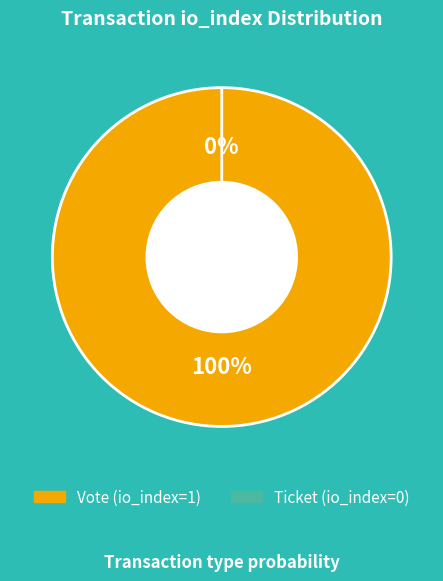

What is the smallest slice in the pie chart?

Ticket (io_index=0)